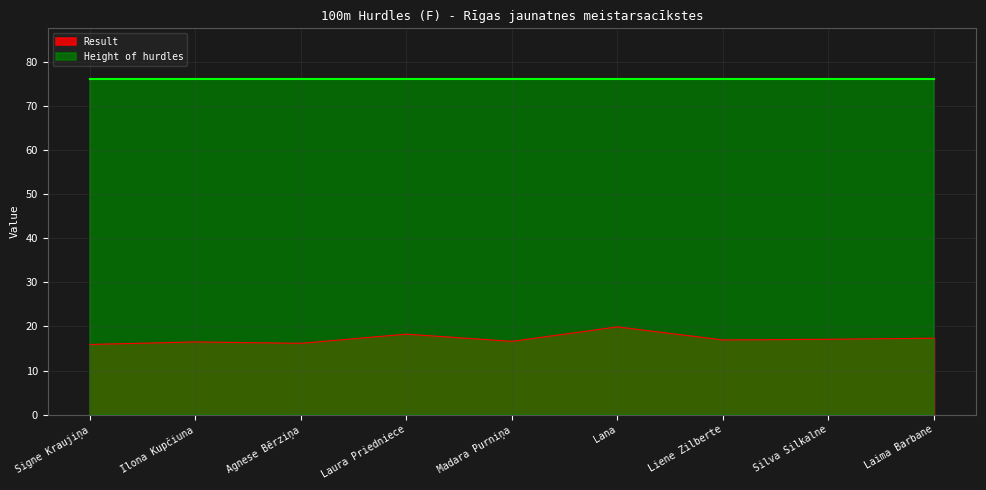

At which category does the data reach its first local peak?

Ilona Kupčiuna